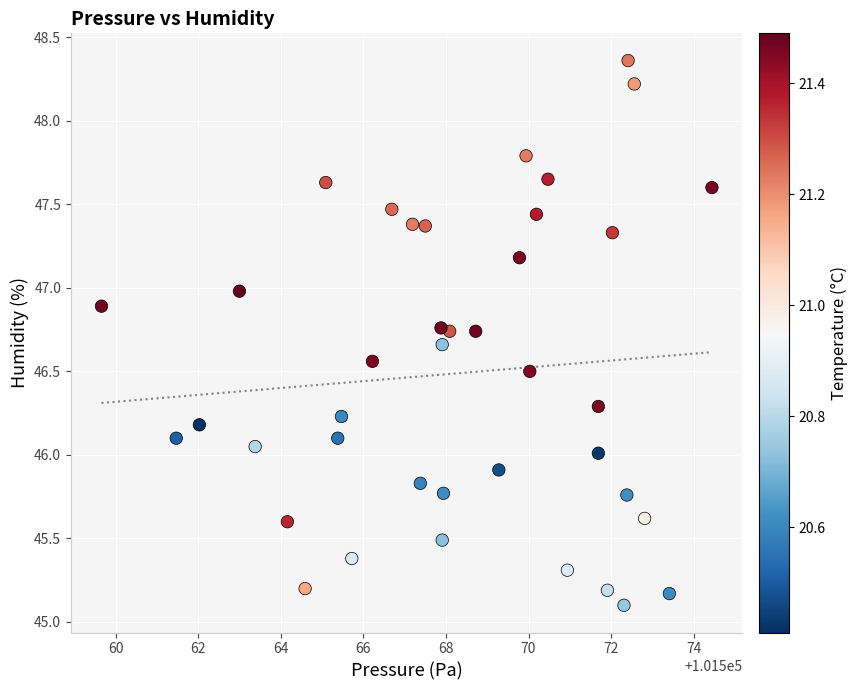

What is the range of X values (max minus min)?

14.8